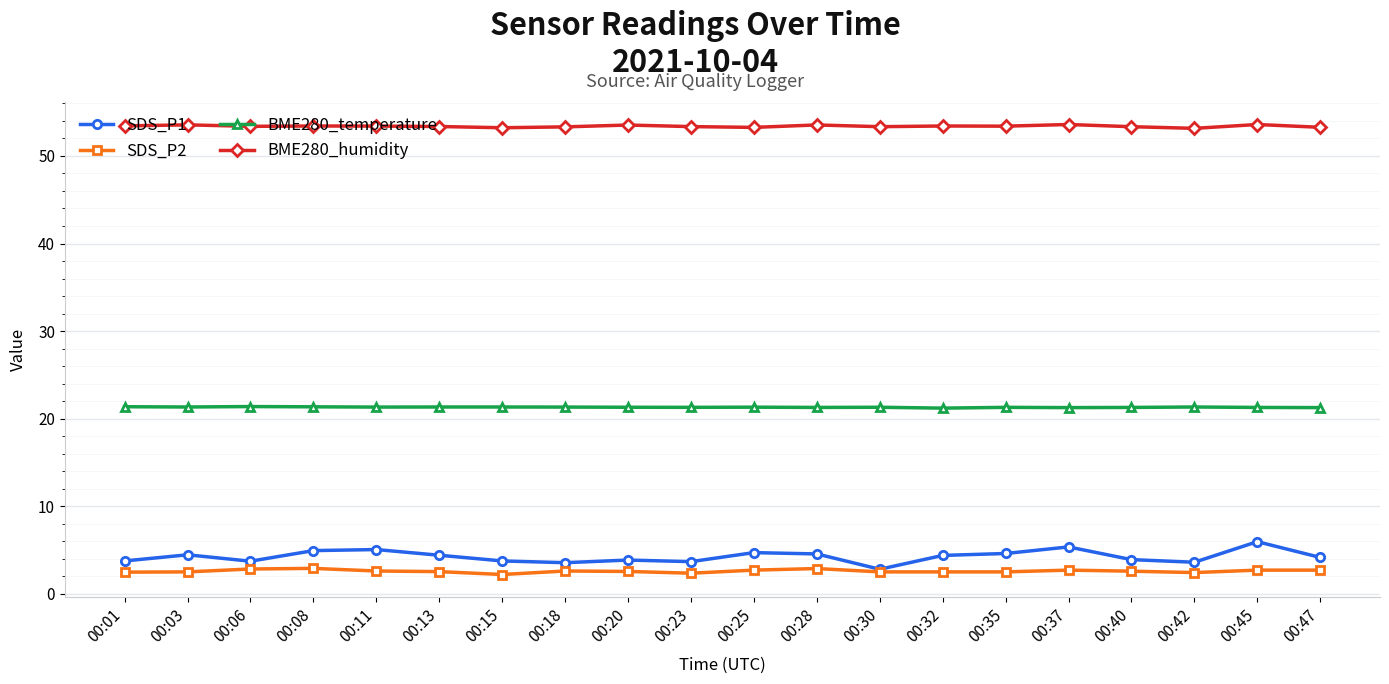

What is the value of the SDS_P2 point at the 1st from the left?

2.5